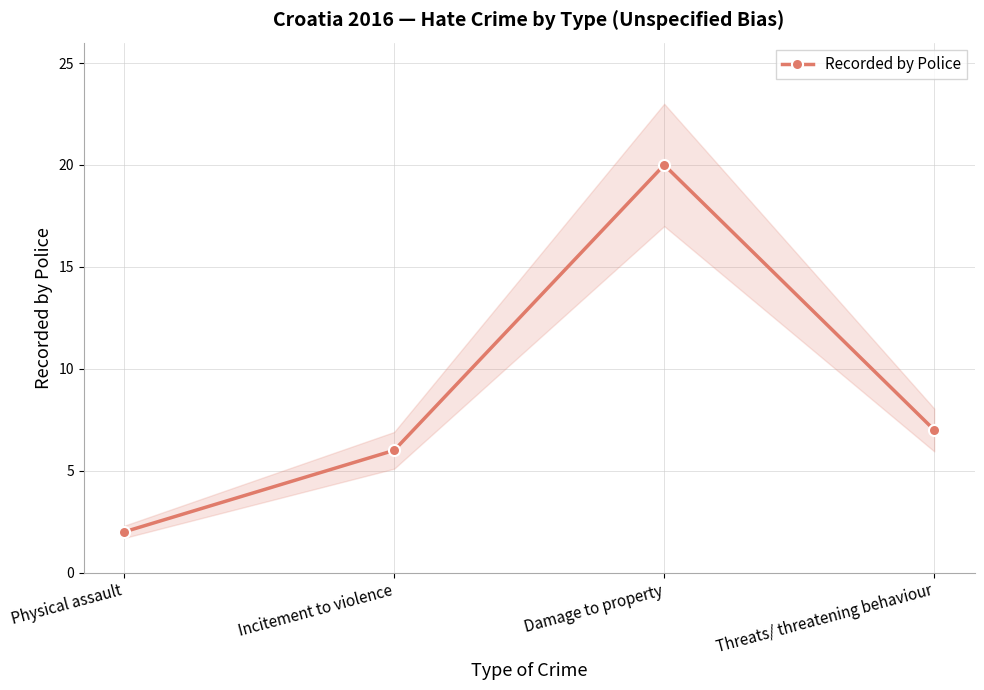

What is the difference between the second highest and second lowest values?

1